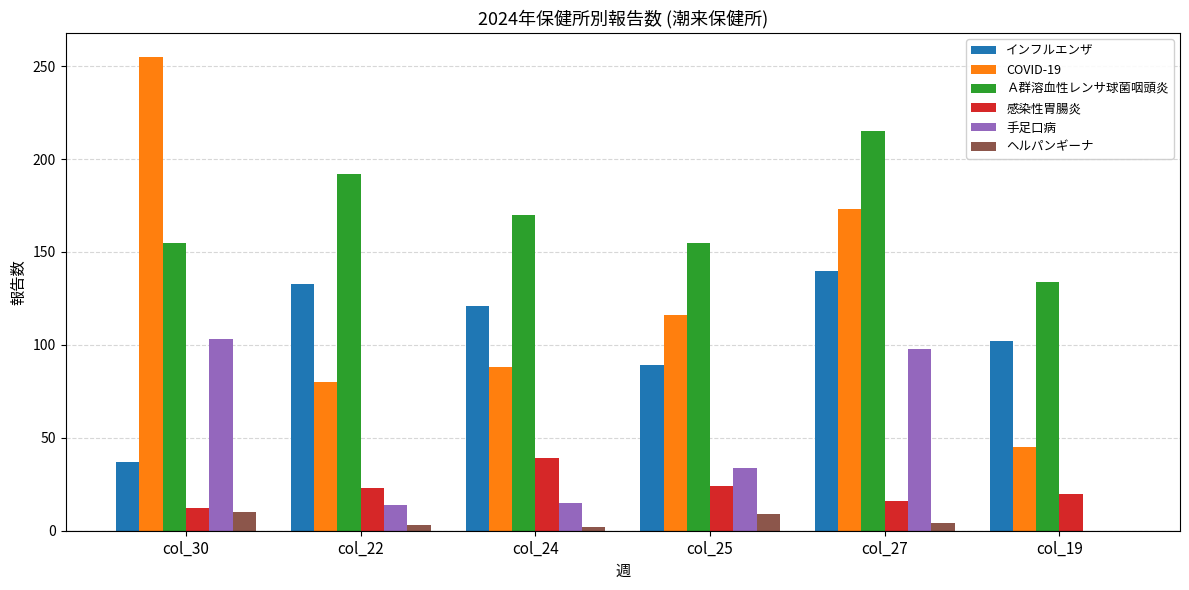

Which series changed the most between col_25 and col_19?

COVID-19